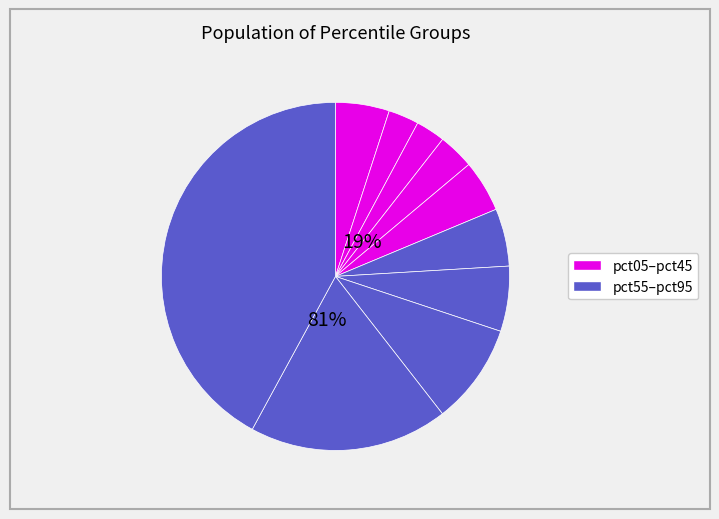

Combined, do pct95 and pct75 account for over 50%?

Yes